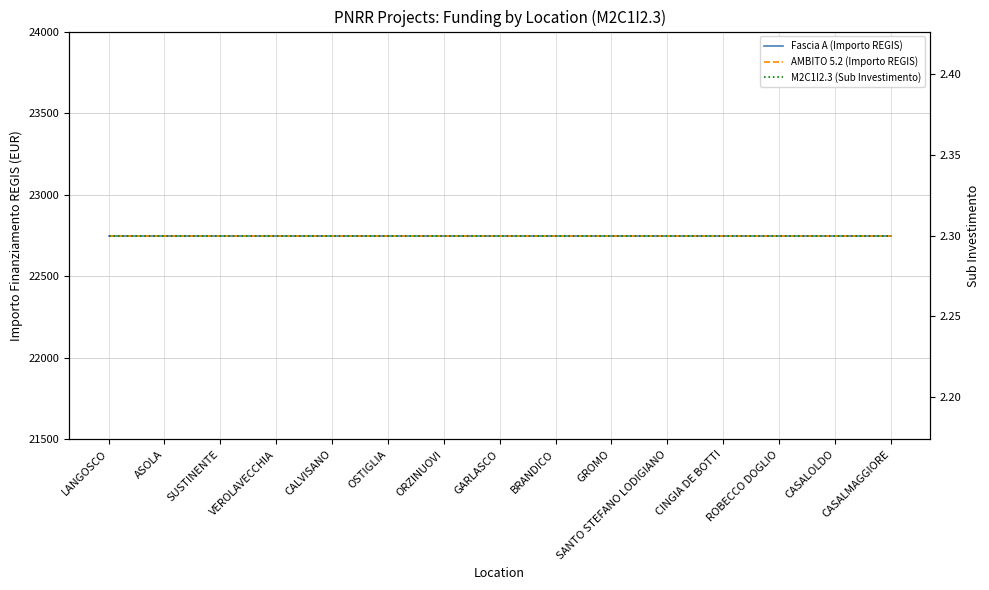

What is the difference between the highest and lowest values at CINGIA DE BOTTI?

22747.7